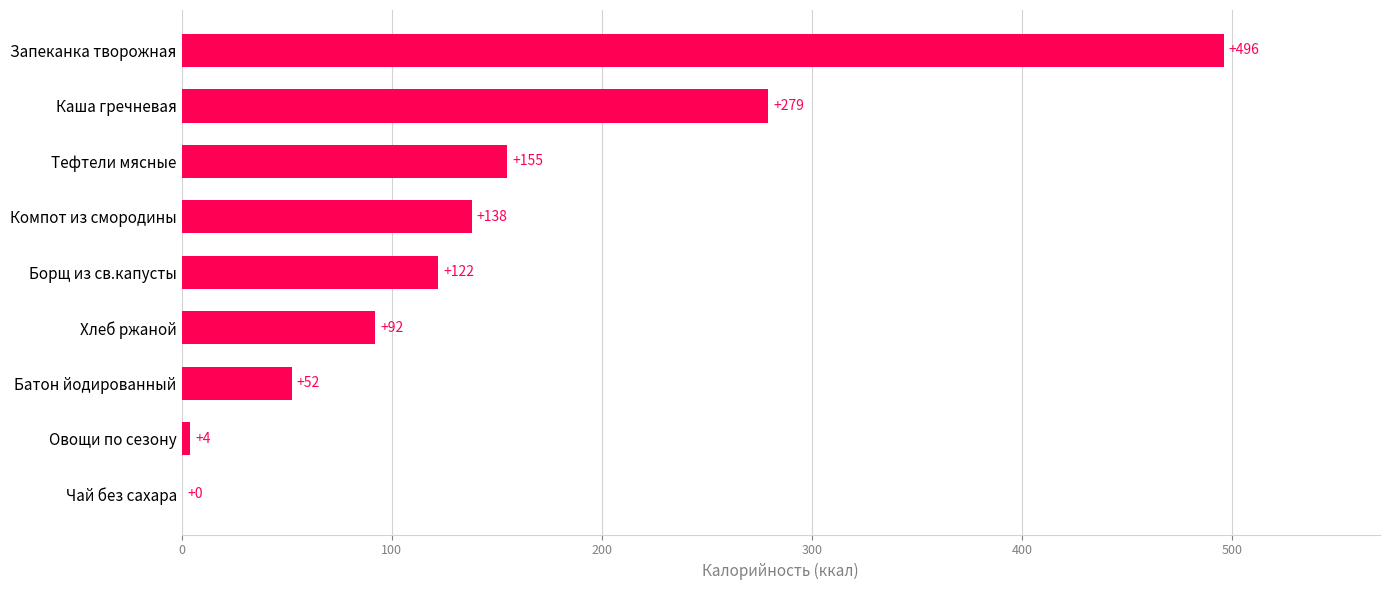

What is the approximate value at Чай без сахара?

0.3